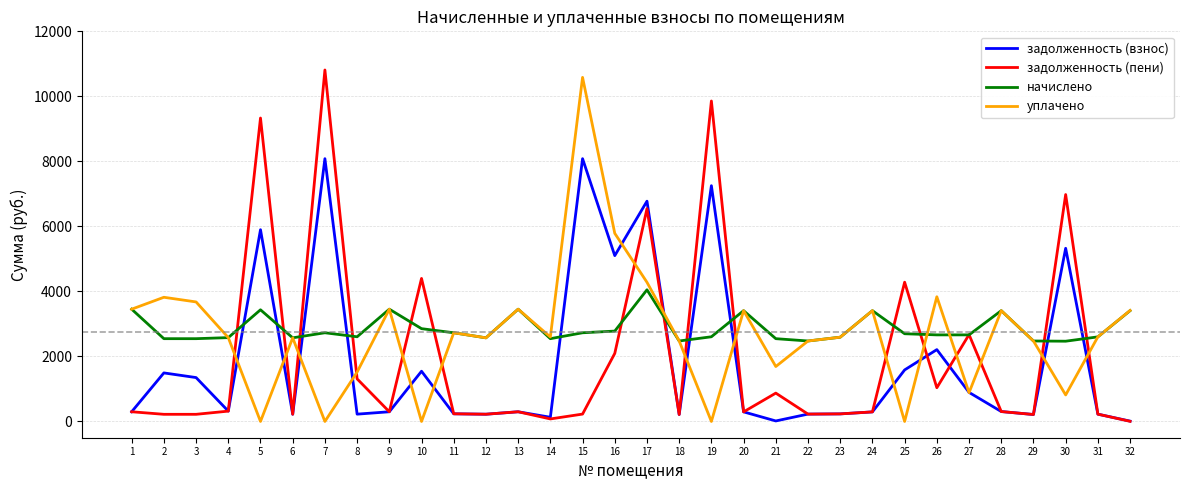

What is the total value across all series at 7?

21622.6